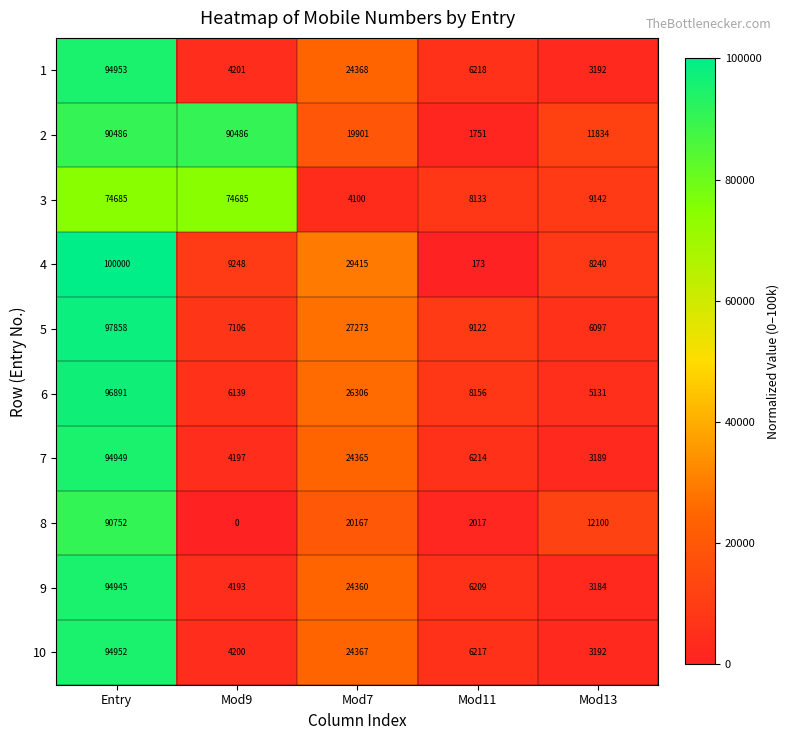

What is the sum of the 2 values at Mod7 and Entry?

110387